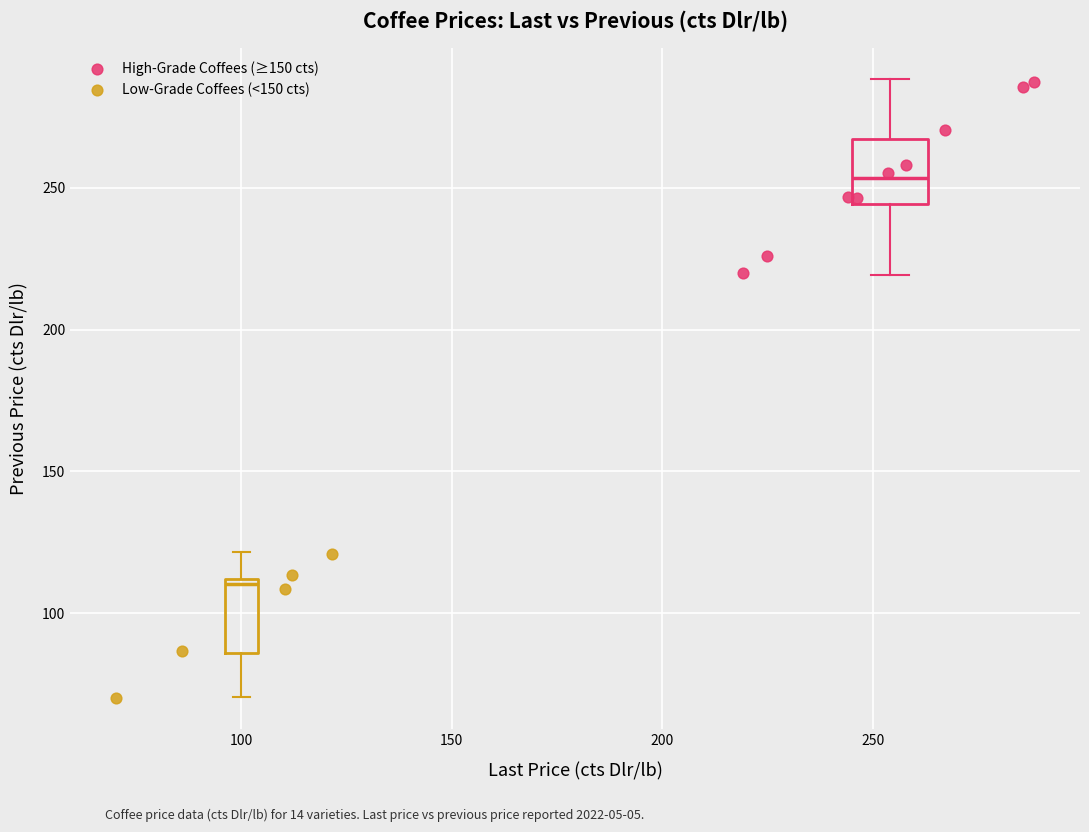

What are all the series names shown in the legend?

High-Grade Coffees (≥150 cts), Low-Grade Coffees (<150 cts)